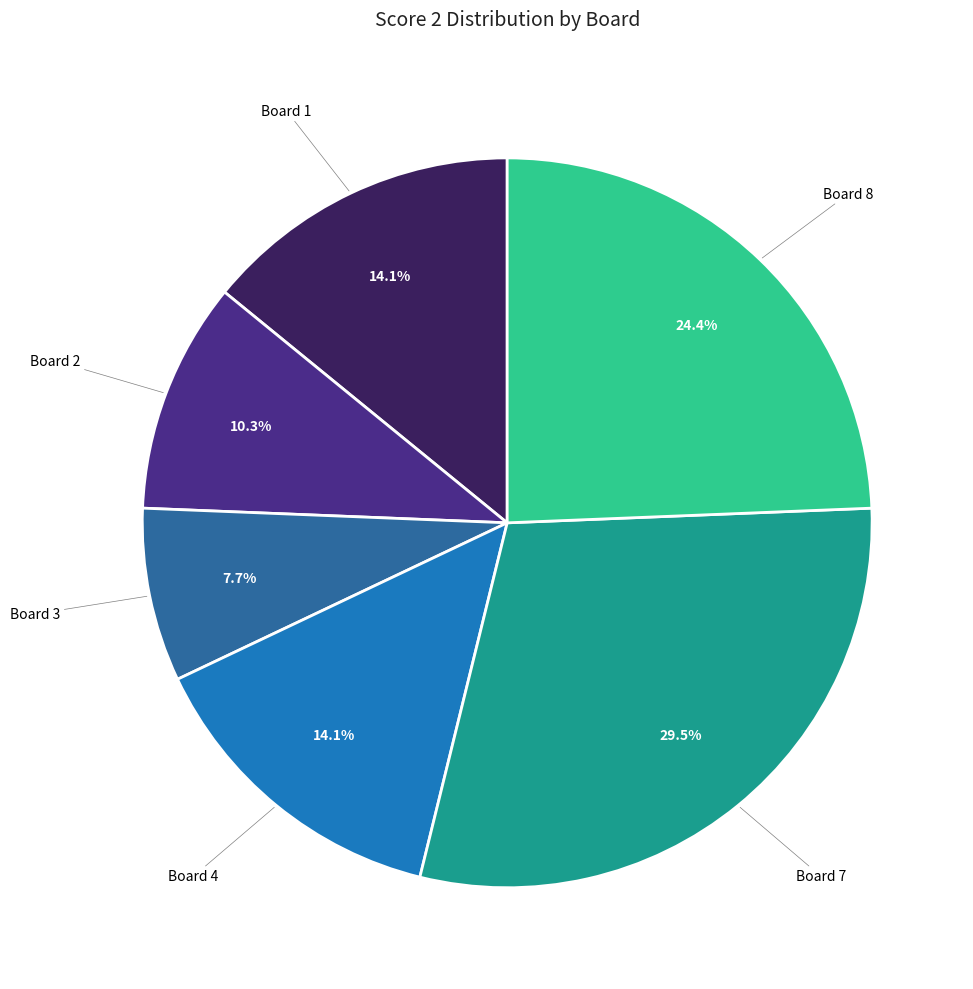

Is there a majority slice in this chart?

No